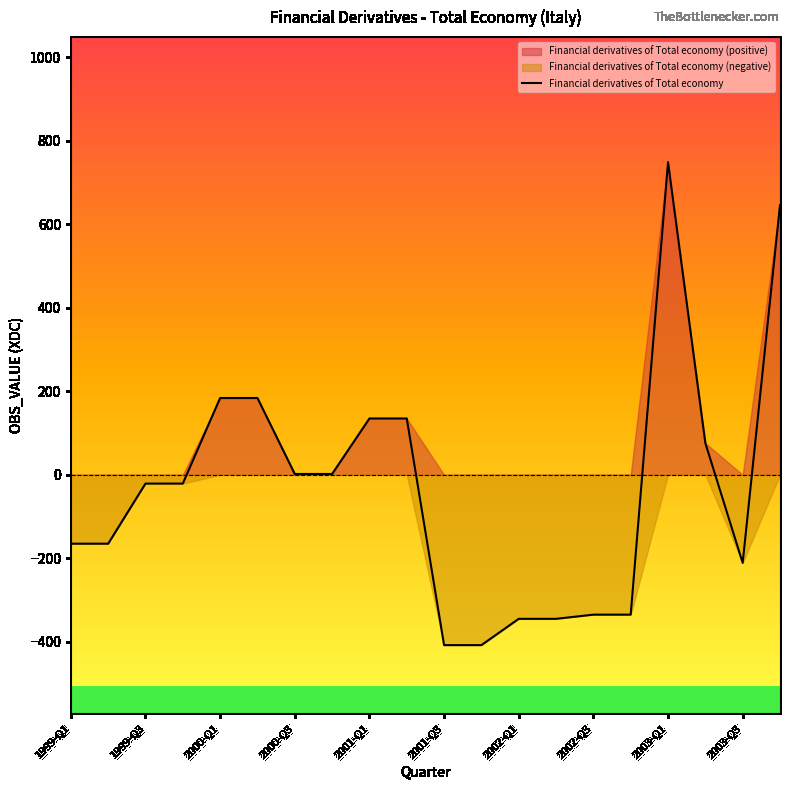

The value of Financial derivatives of Total economy at 2001-Q1 is 215. True or false?

False